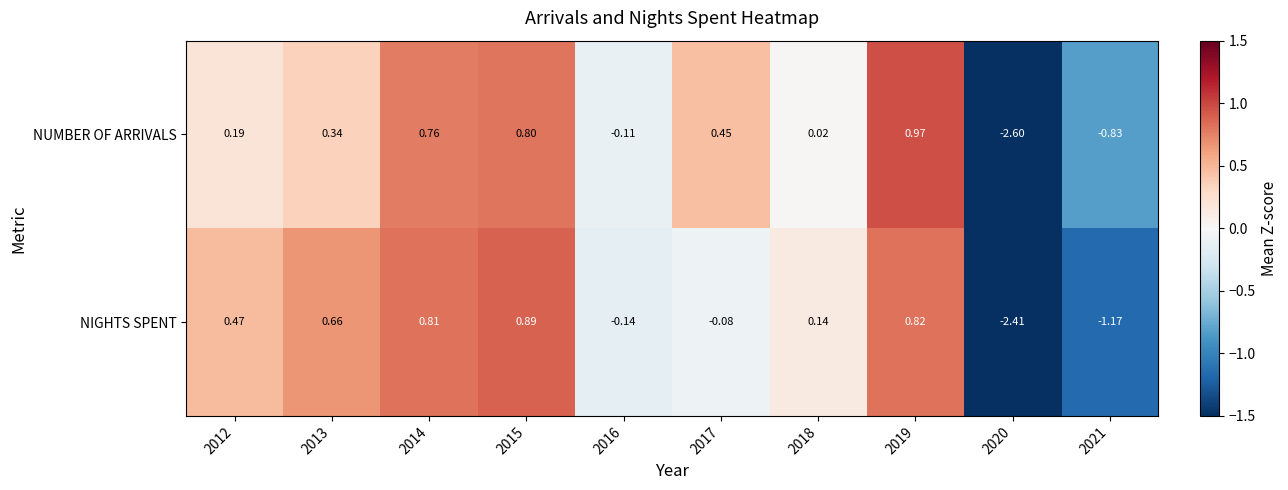

Which series has the widest spread of values?

NUMBER OF ARRIVALS